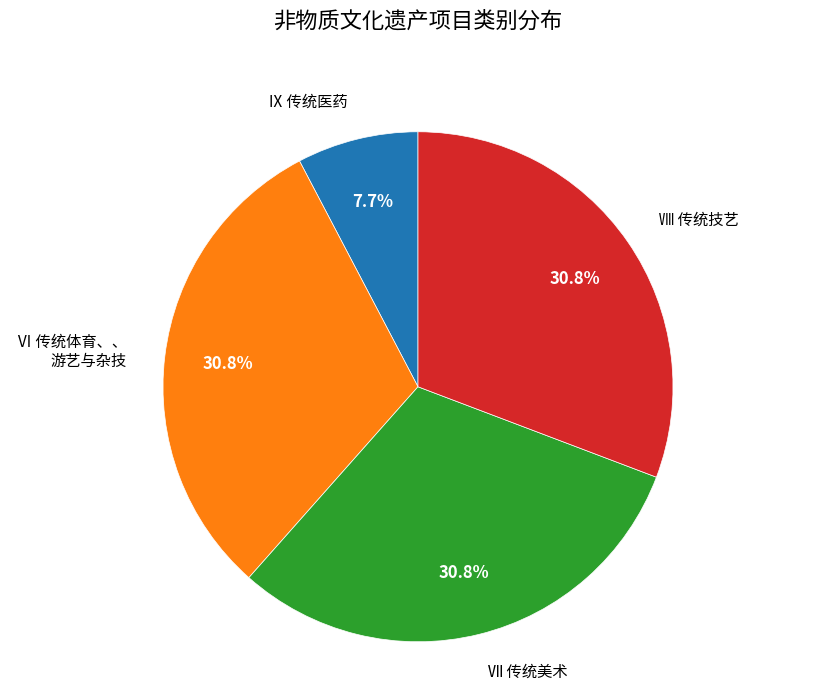

Is there a majority slice in this chart?

No